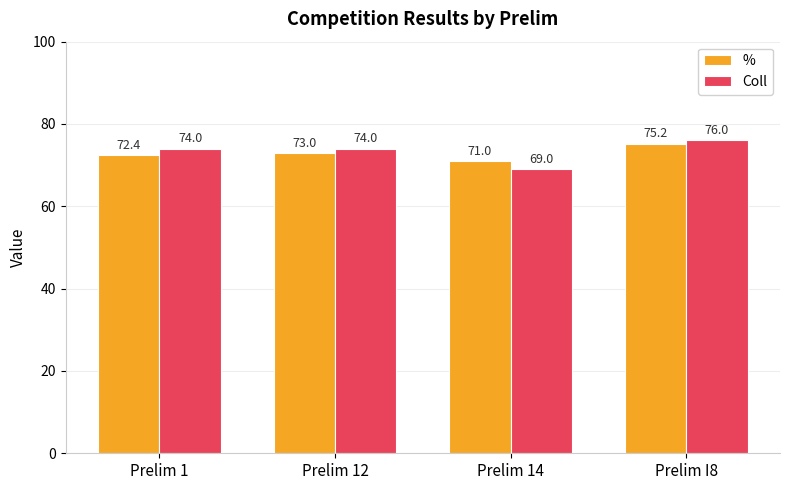

At how many categories does at least one series exceed 69?

4